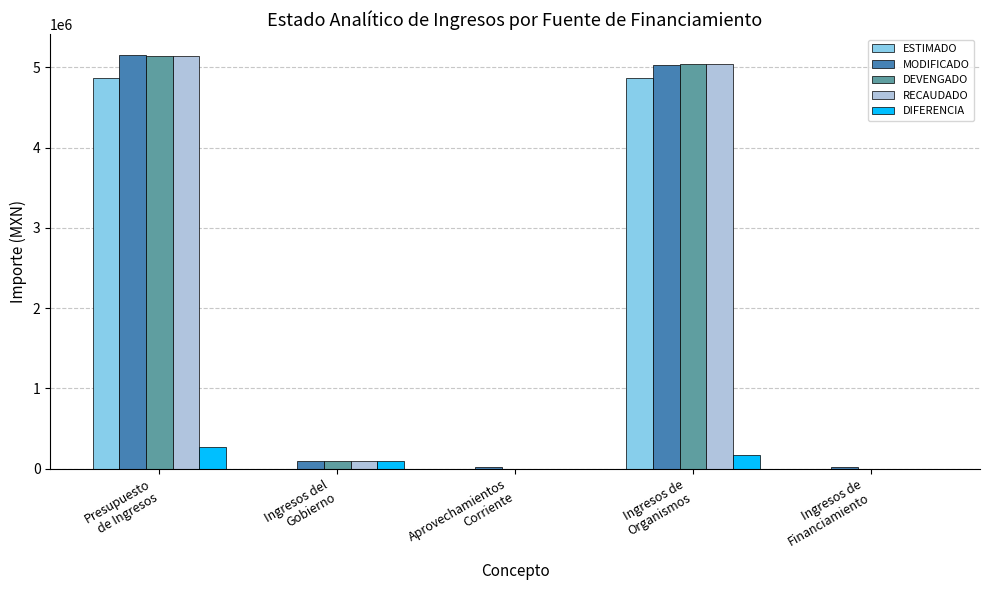

What is the maximum value for ESTIMADO?

4862313.0